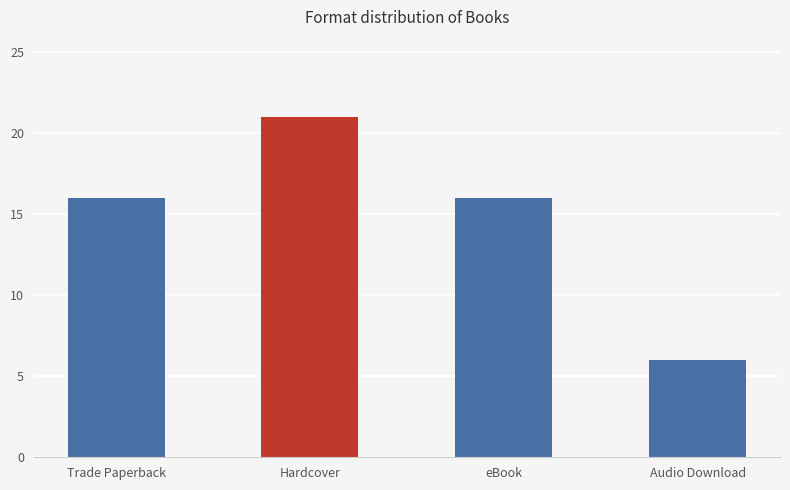

What is the label of the 1st bar from the right?

Audio Download